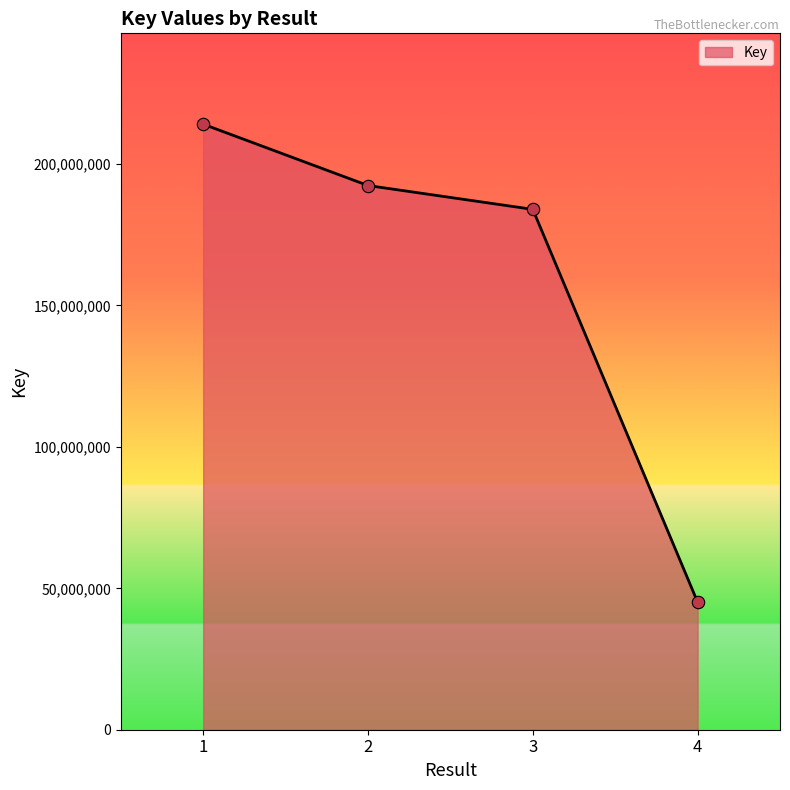

What is the ratio of the value at 2 to the value at 4?

4.3